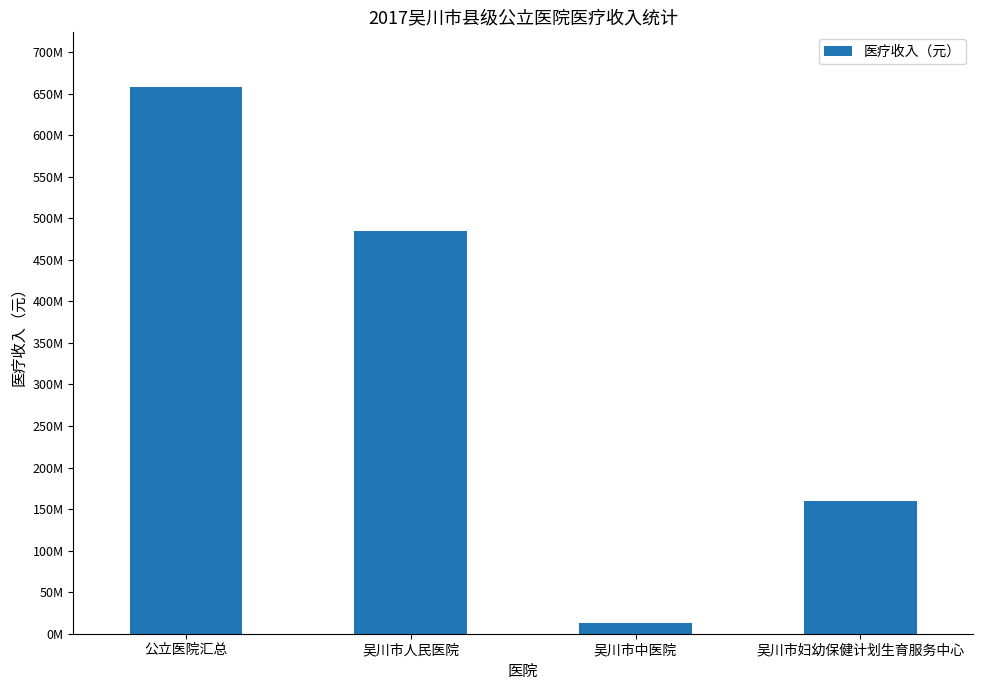

Which category has the lowest value across all series?

吴川市中医院